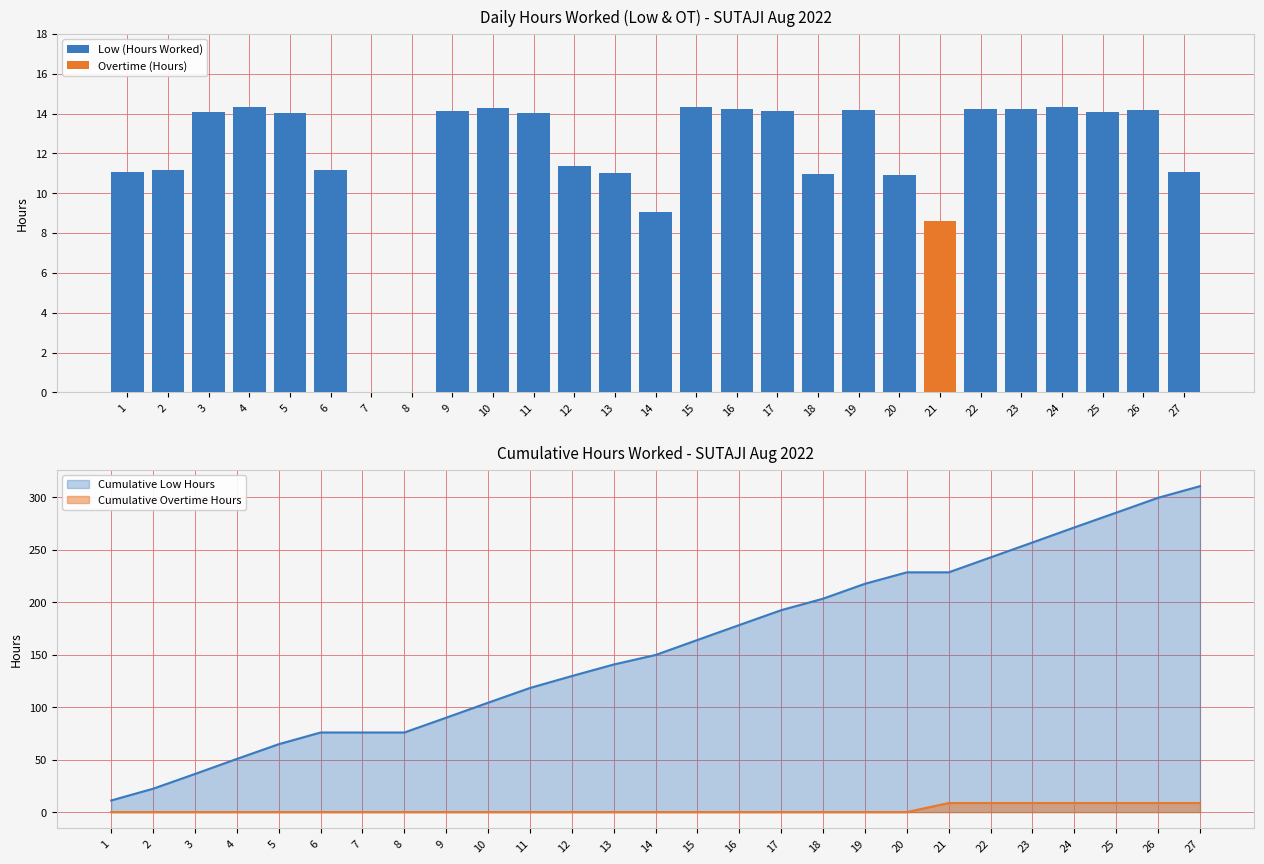

At which label is Overtime (Hours) closest to 4?

1